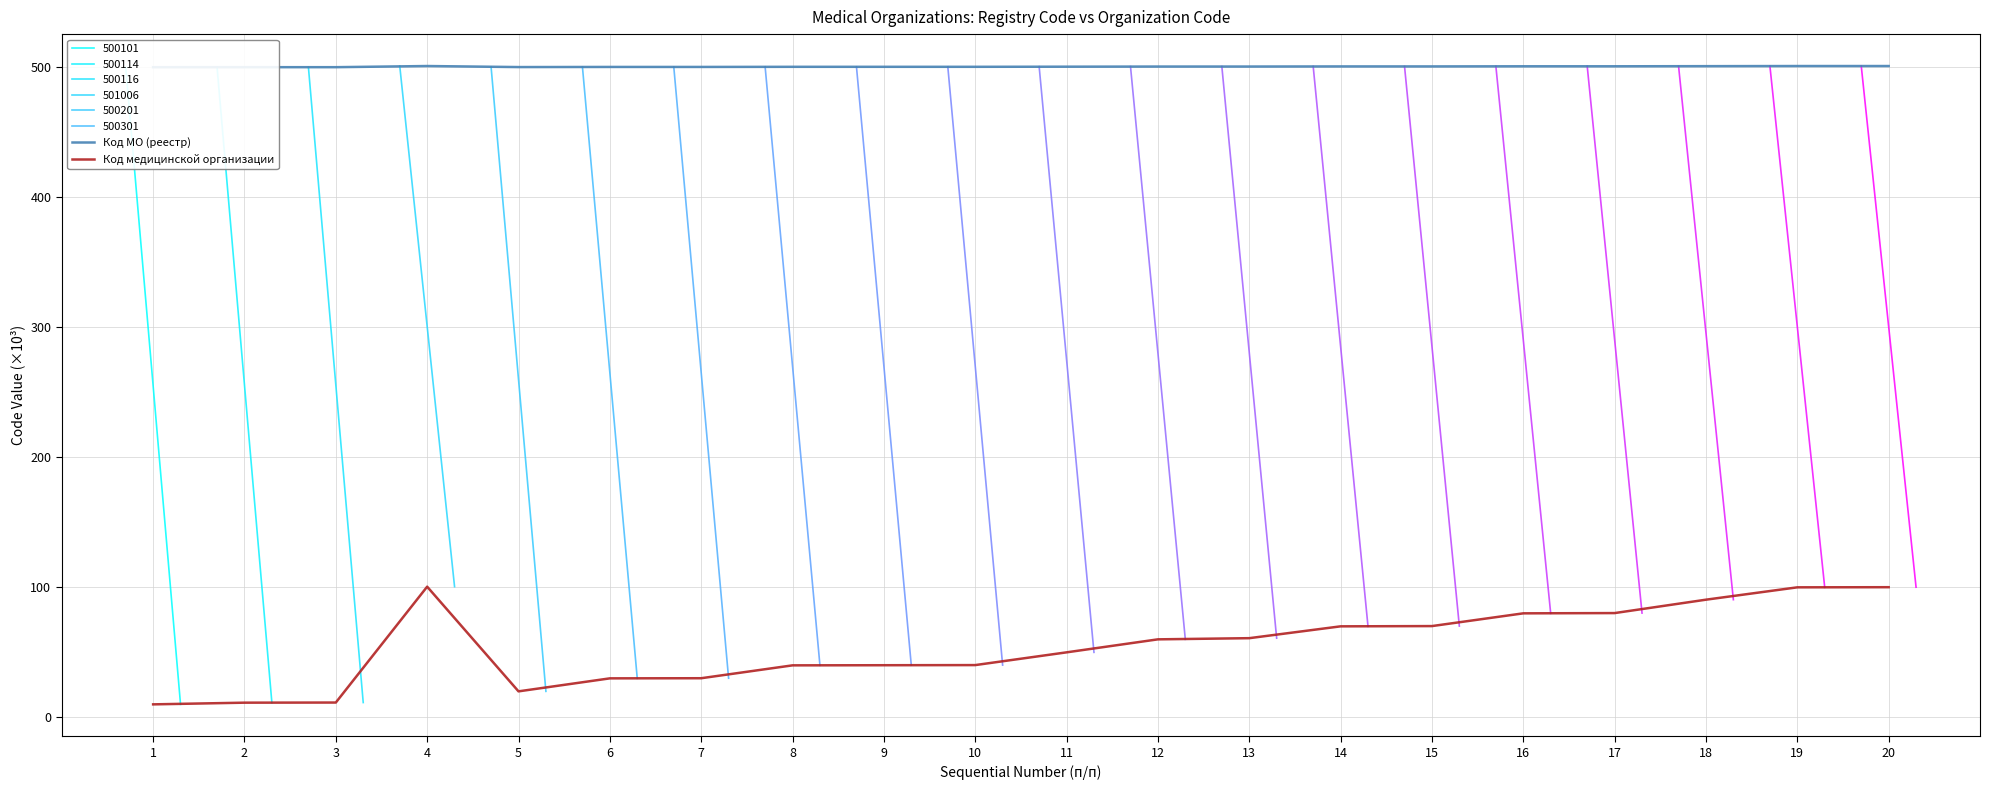

The value of Код медицинской организации at 8 is 40.1. True or false?

True